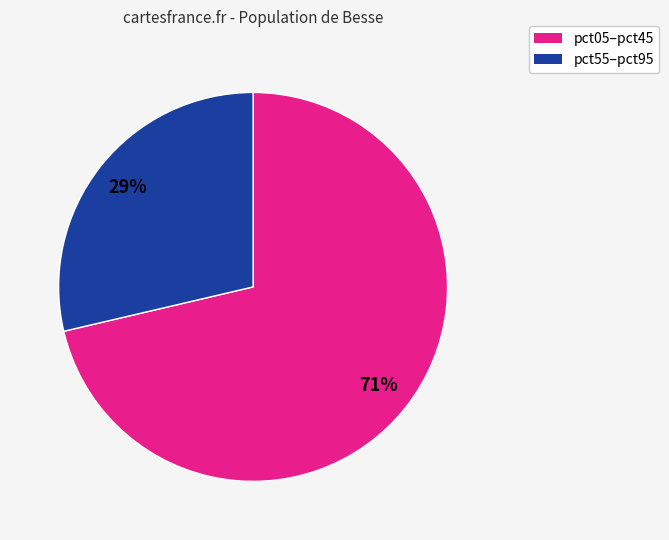

Is there a majority slice in this chart?

Yes